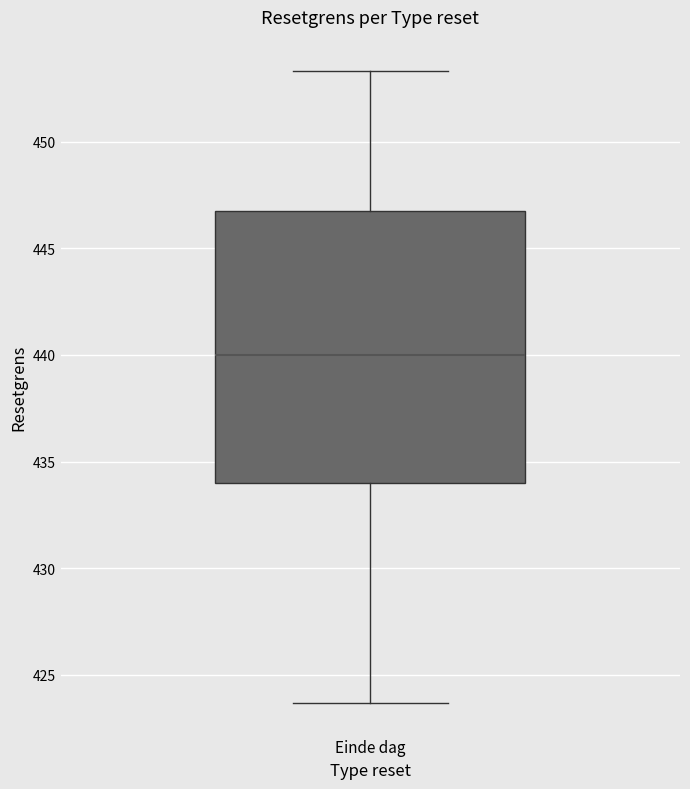

Where does the upper whisker of the box for Einde dag end on the y-axis? The values are not printed on the chart, so give them approximately, as read against the axis.

453.5